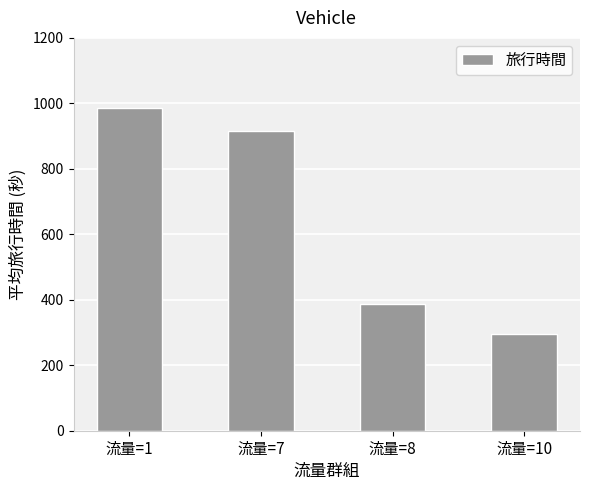

Where is the data nearest to the value 640?

流量=8